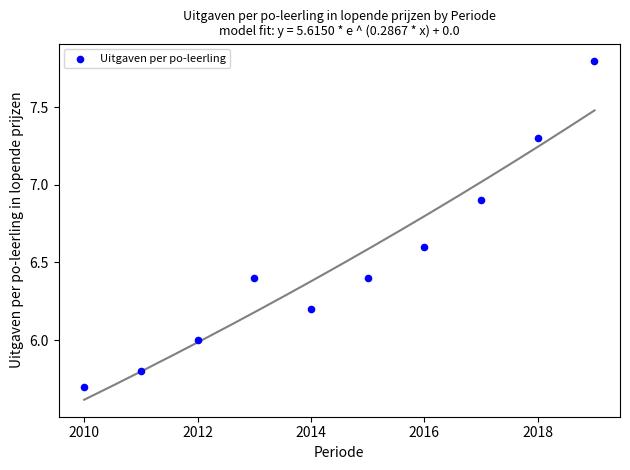

What is the average X value?

2014.5